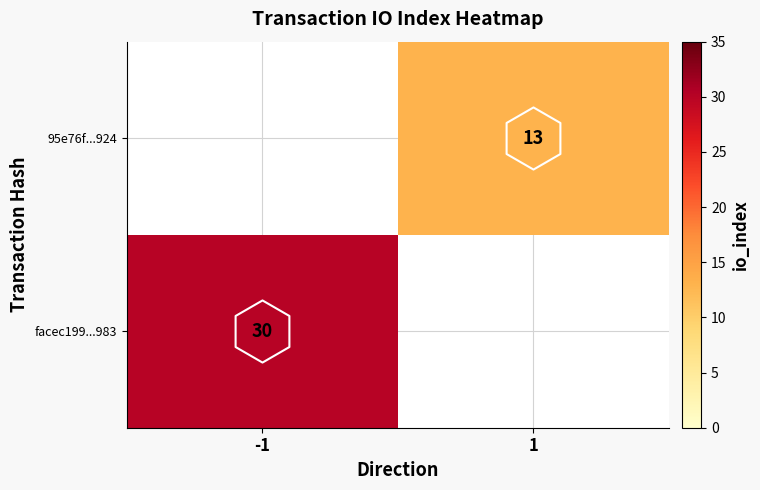

Which category has the lowest value in the 95e76f...924 series?

-1